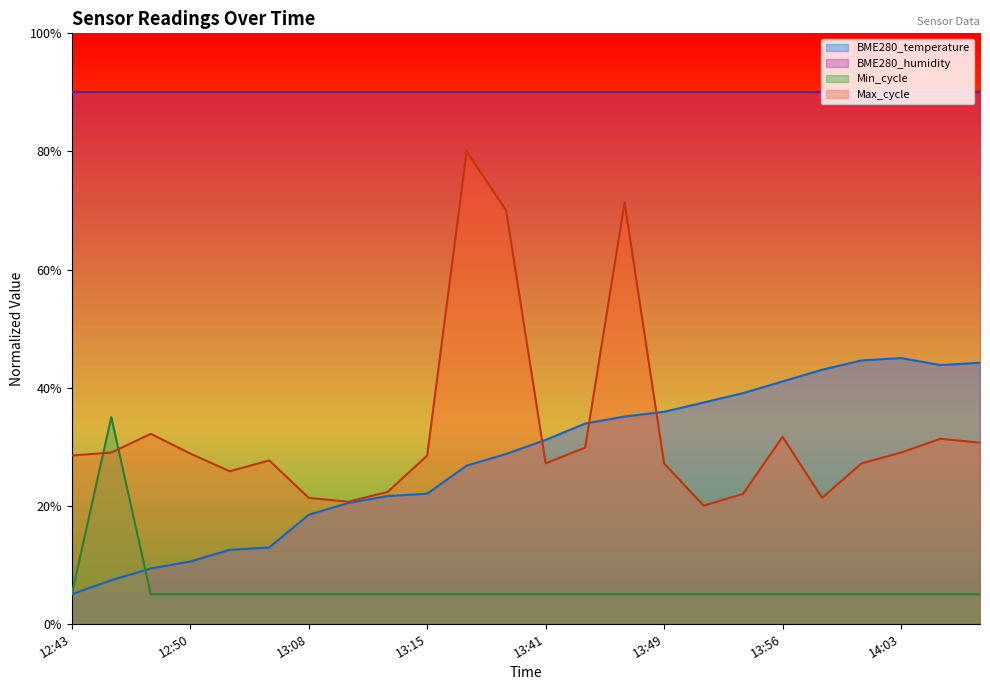

What is the average value of the BME280_temperature series?

27.9